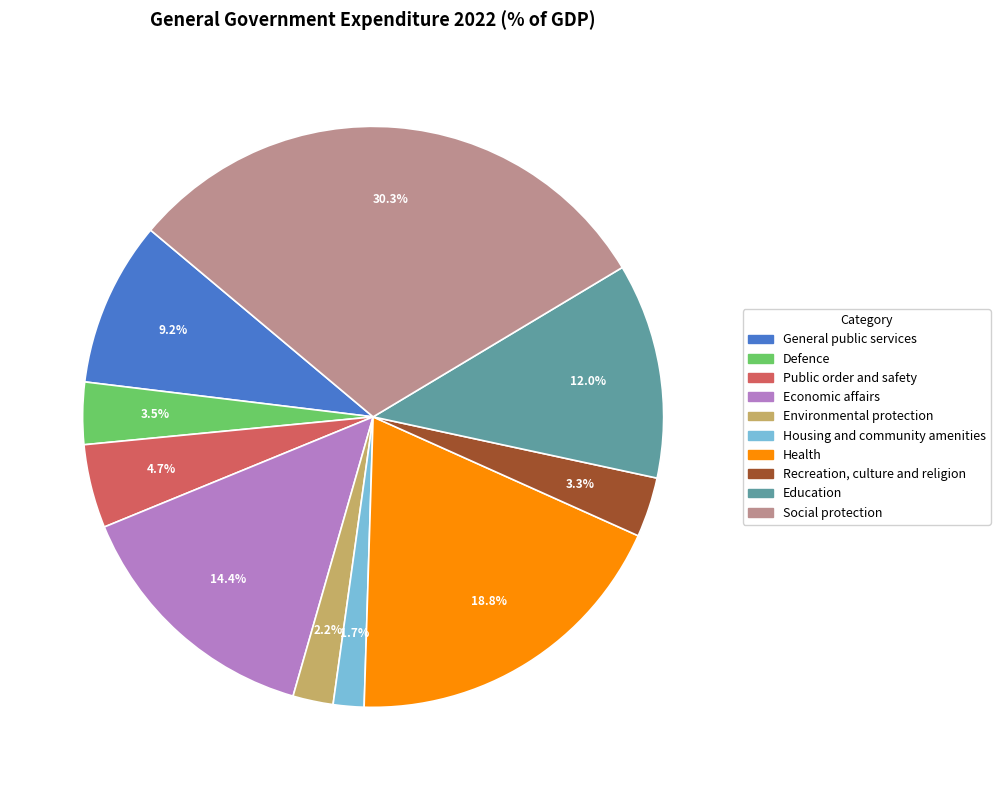

Approximately how many times larger is the value at Recreation, culture and religion compared to General public services?

0.4